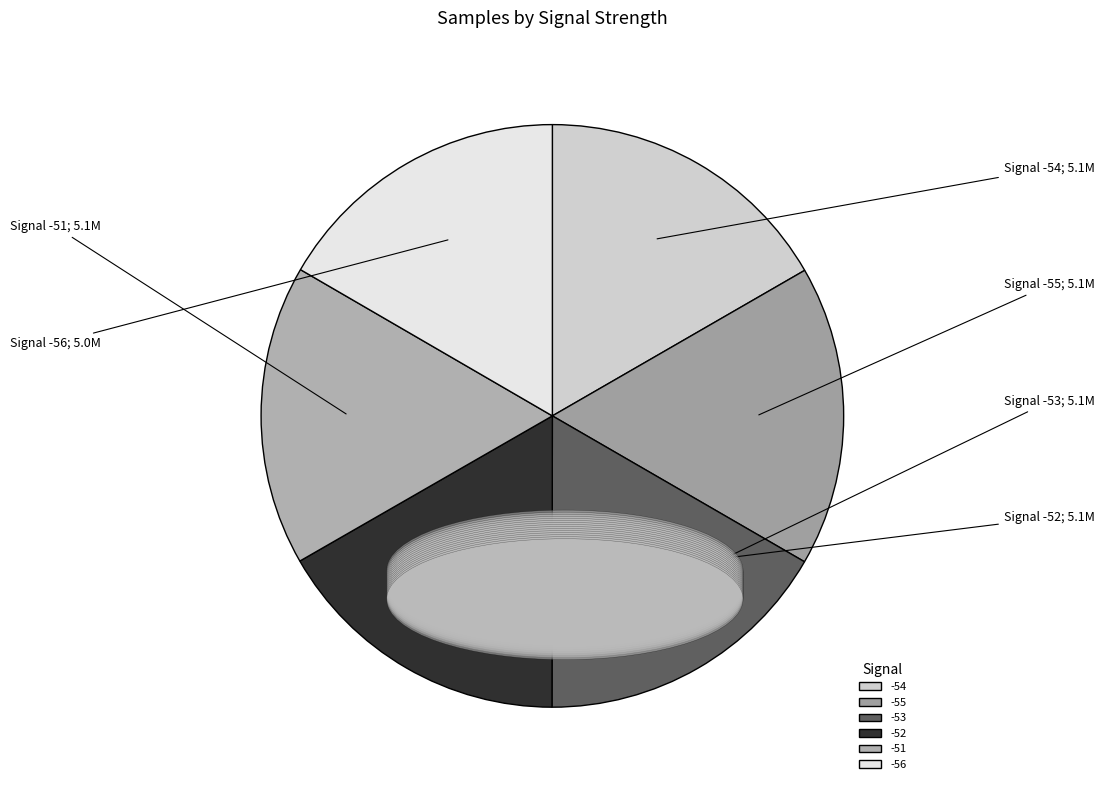

What is the largest slice in the pie chart?

-51